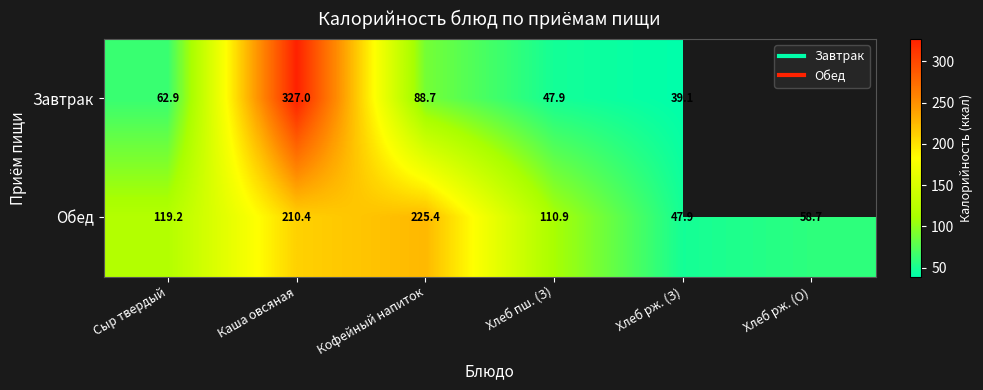

What is the difference between the maximum and minimum values in the Завтрак series?

287.9